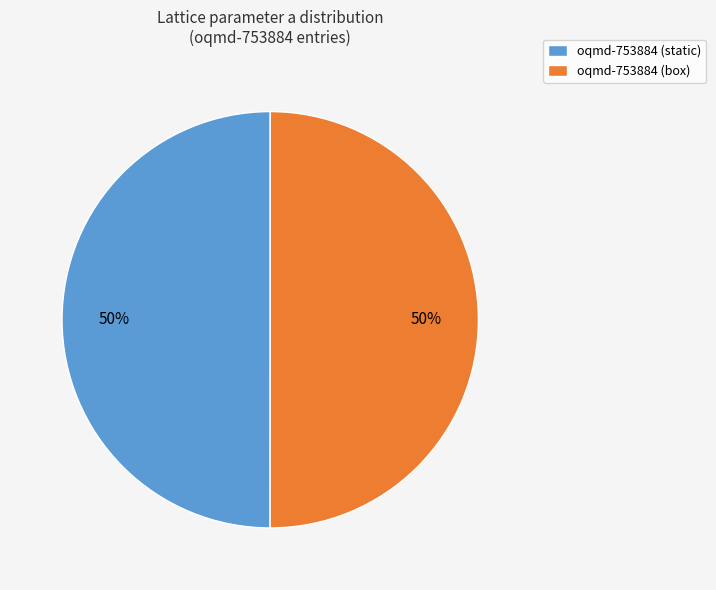

What is the ratio of the value at oqmd-753884 (box) to the value at oqmd-753884 (static)?

1.0